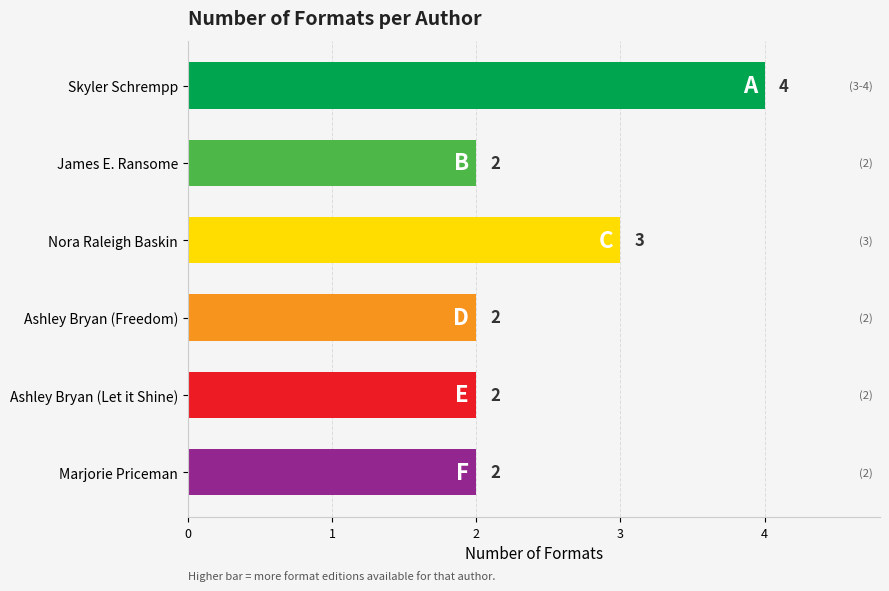

What is the sum of all values?

15